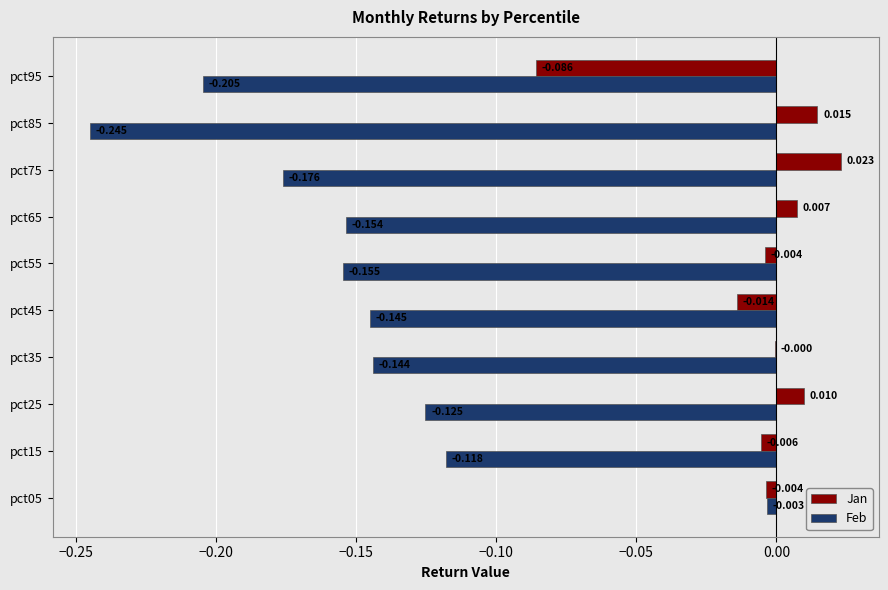

How many series are shown in this chart?

2